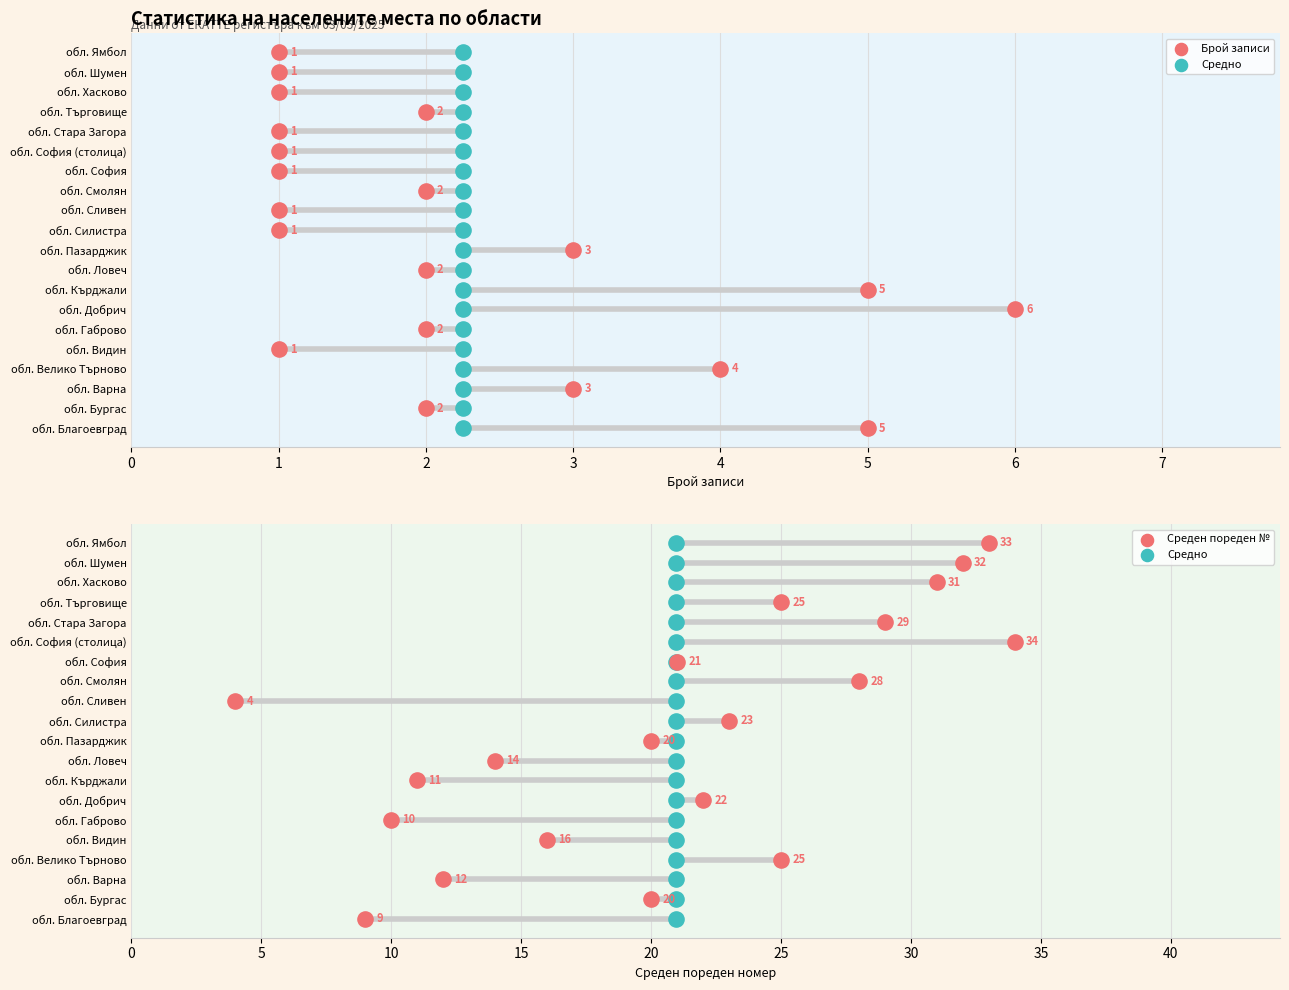

Which series has the largest total across all categories?

Брой записи